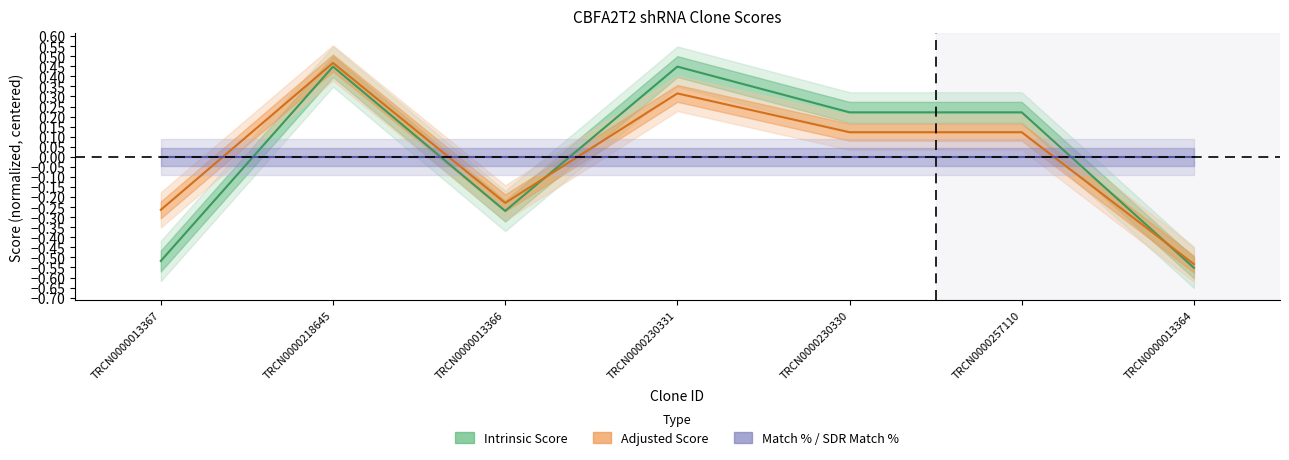

Which series has the largest total across all categories?

Adjusted Score